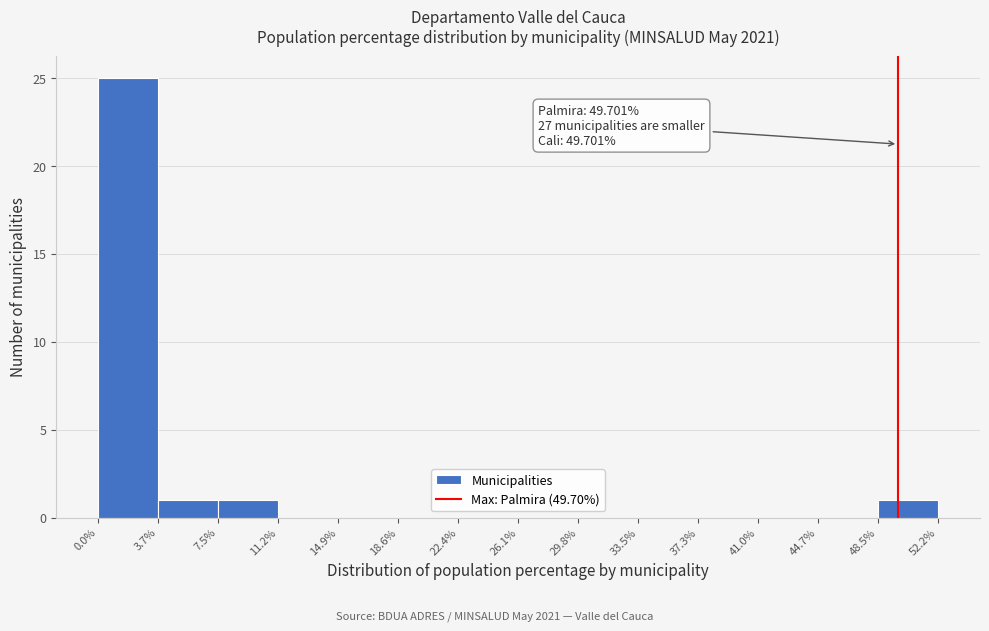

Over which range of the x-axis is the bar tallest?

0.0% to 3.7%